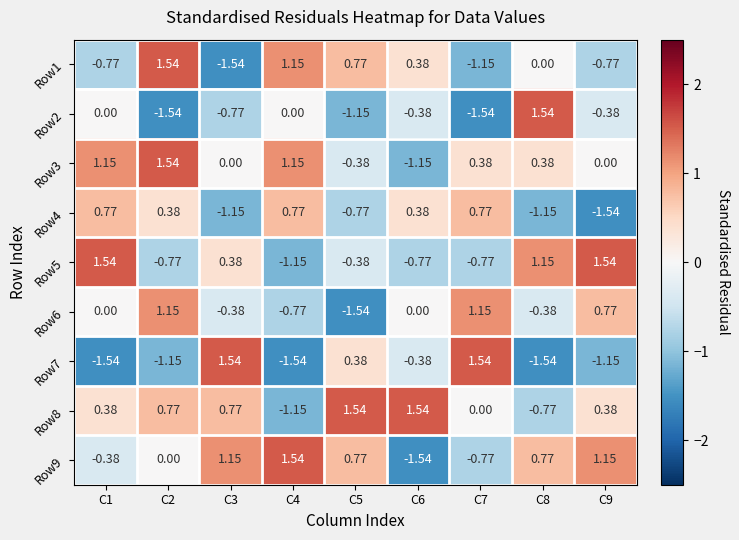

Is the value of Row8 at C5 greater than the value of Row7 at C9?

Yes